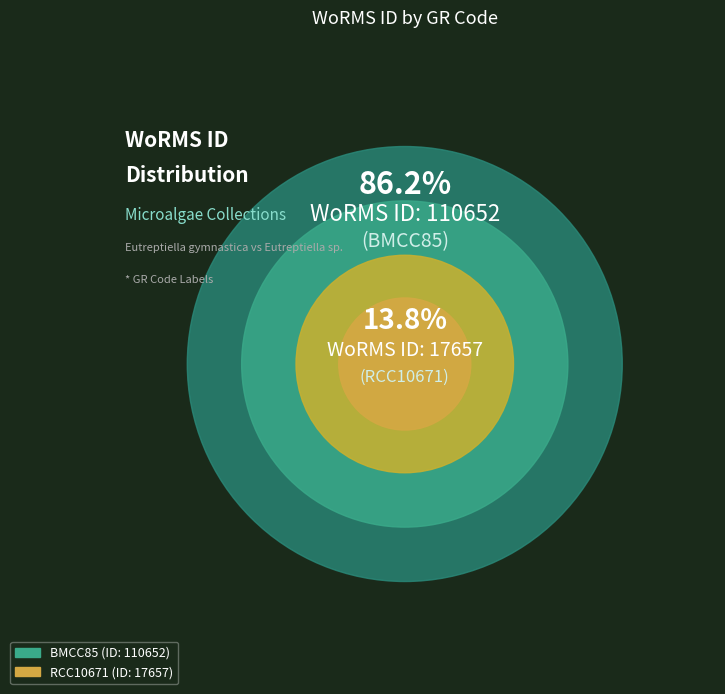

Rank the categories by value from highest to lowest.

BMCC85, RCC10671